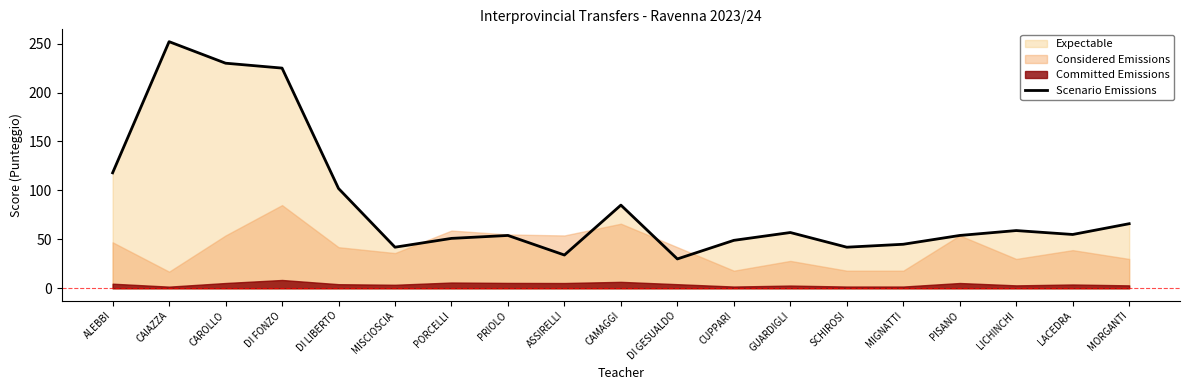

Rank the categories by value from lowest to highest.

DI GESUALDO, ASSIRELLI, MISCIOSCIA, SCHIROSI, MIGNATTI, CUPPARI, PORCELLI, PRIOLO, PISANO, LACEDRA, GUARDIGLI, LICHINCHI, MORGANTI, CAMAGGI, DI LIBERTO, ALEBBI, DI FONZO, CAROLLO, CAIAZZA